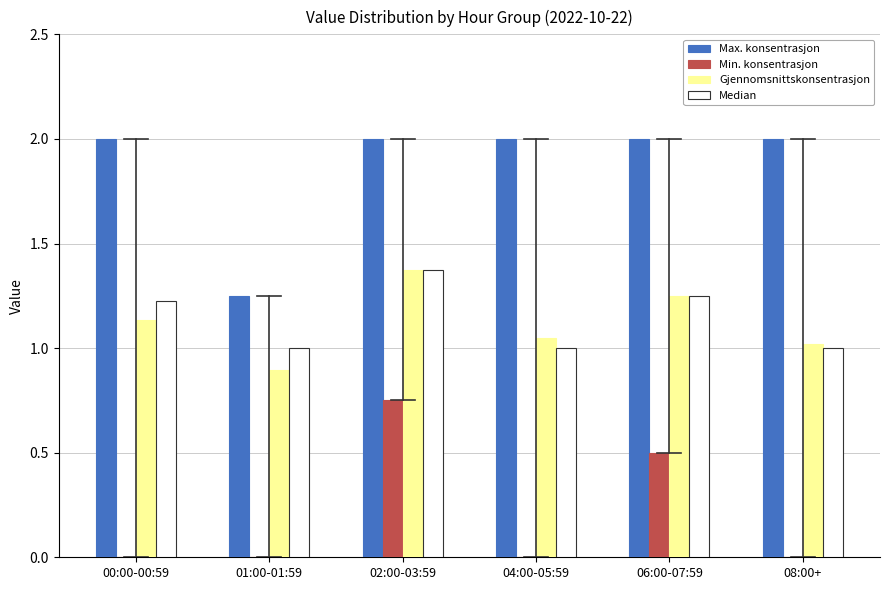

What is the sum of the Median values at 01:00-01:59 and 02:00-03:59?

2.4